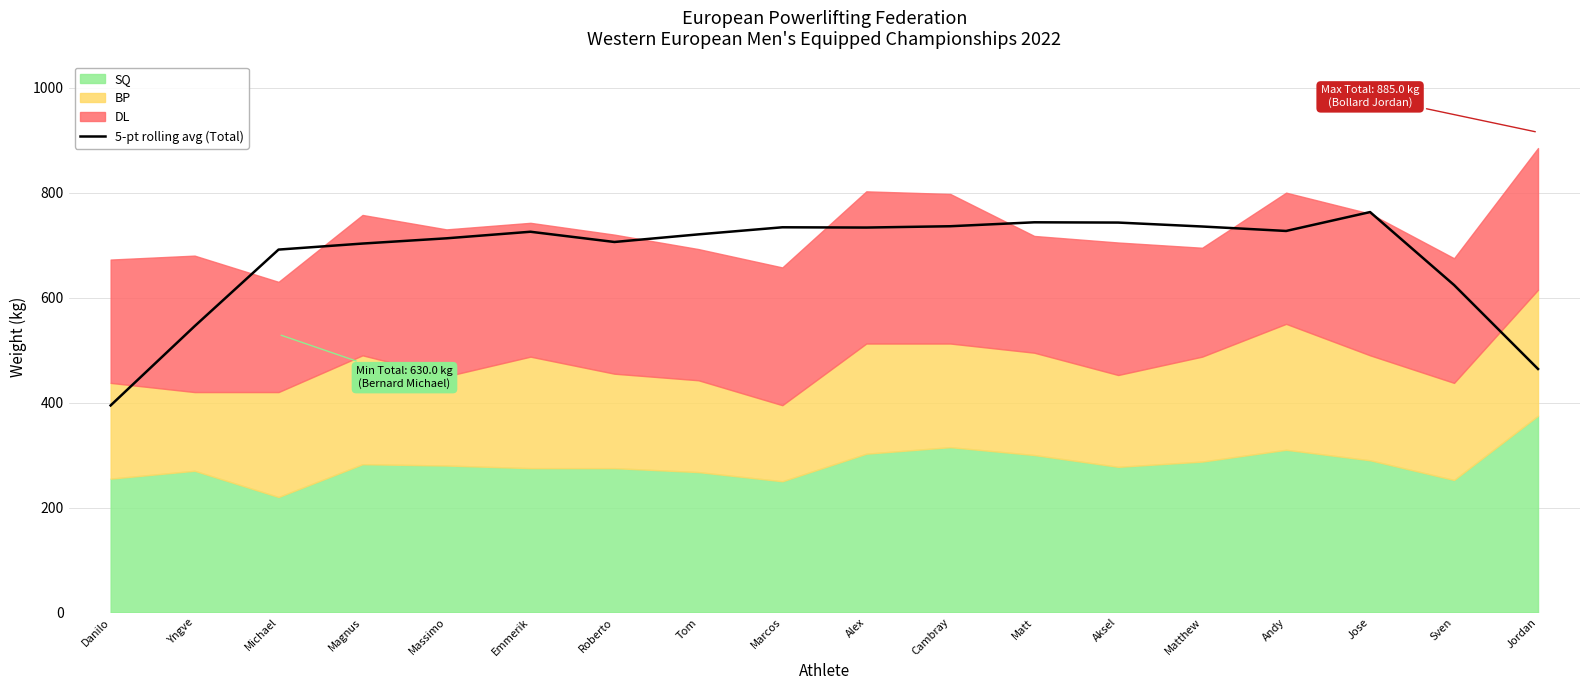

What is the sum of the values at Tom and Emmerik?

1446.0